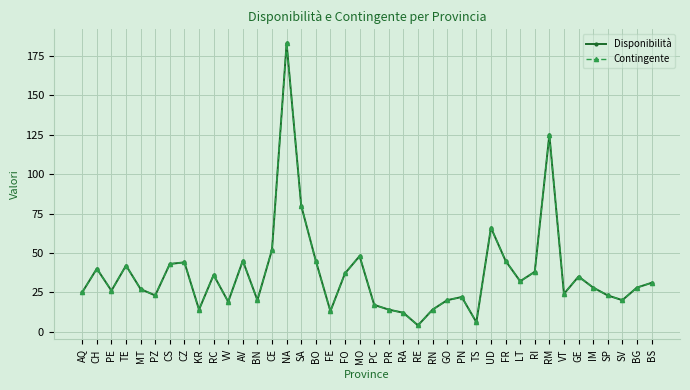

Is this an area chart (filled region under the line)?

No